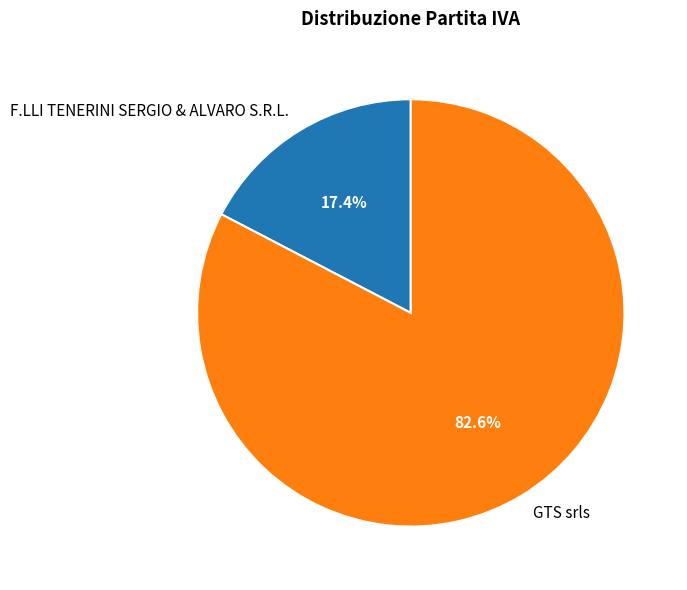

Is it true that F.LLI TENERINI SERGIO & ALVARO S.R.L. is 17% of the pie?

True